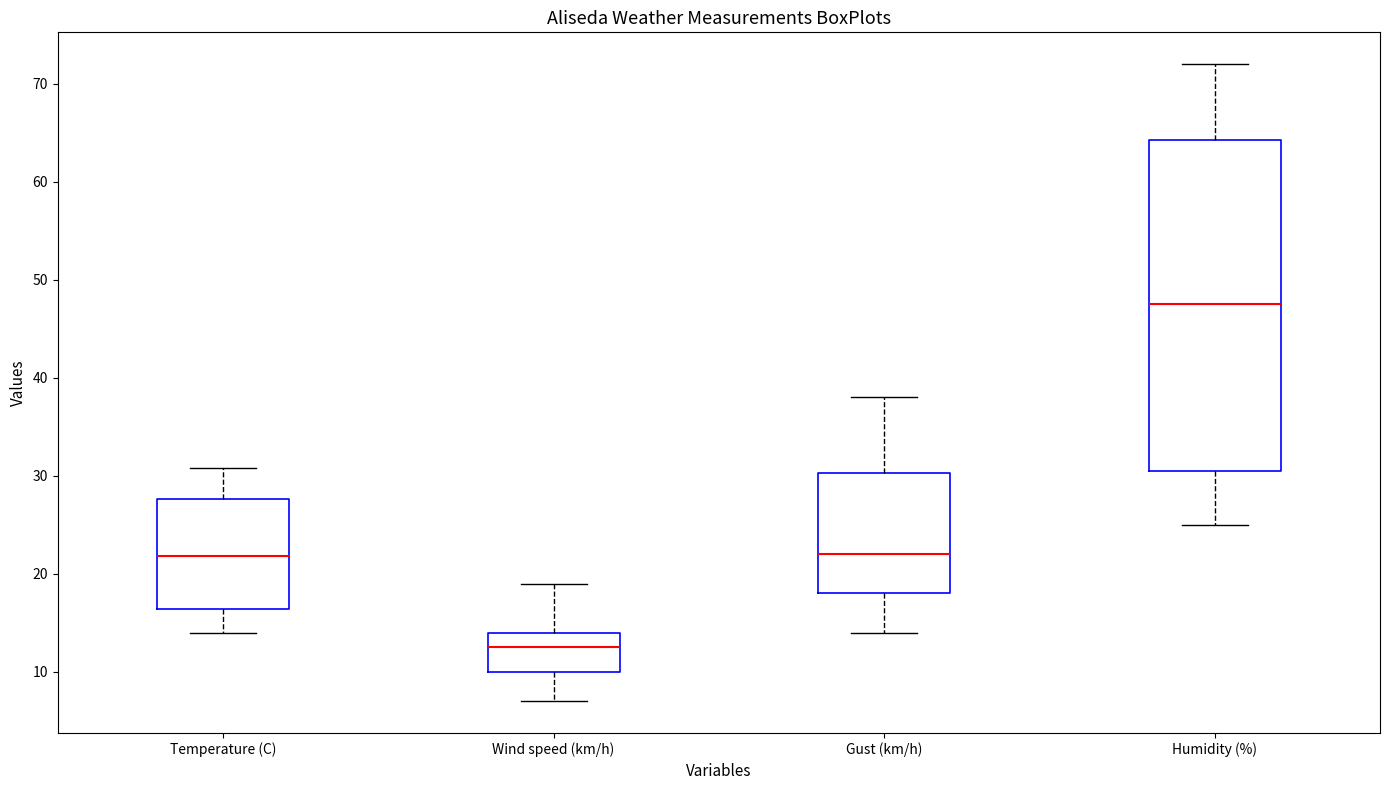

Which box is the tallest, from its lower edge to its upper edge?

Humidity (%)